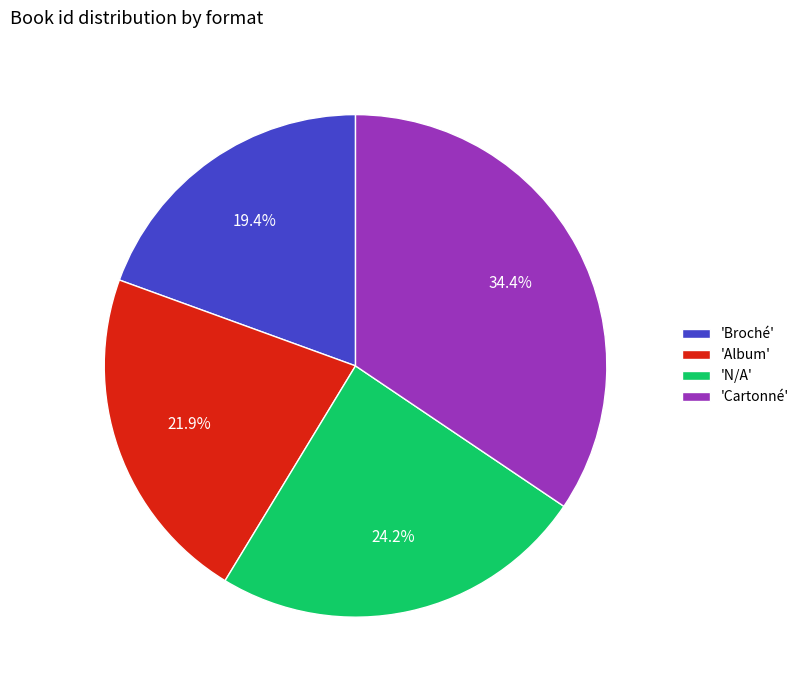

What is the total percentage of 'Broché' and 'Cartonné'?

53.9%